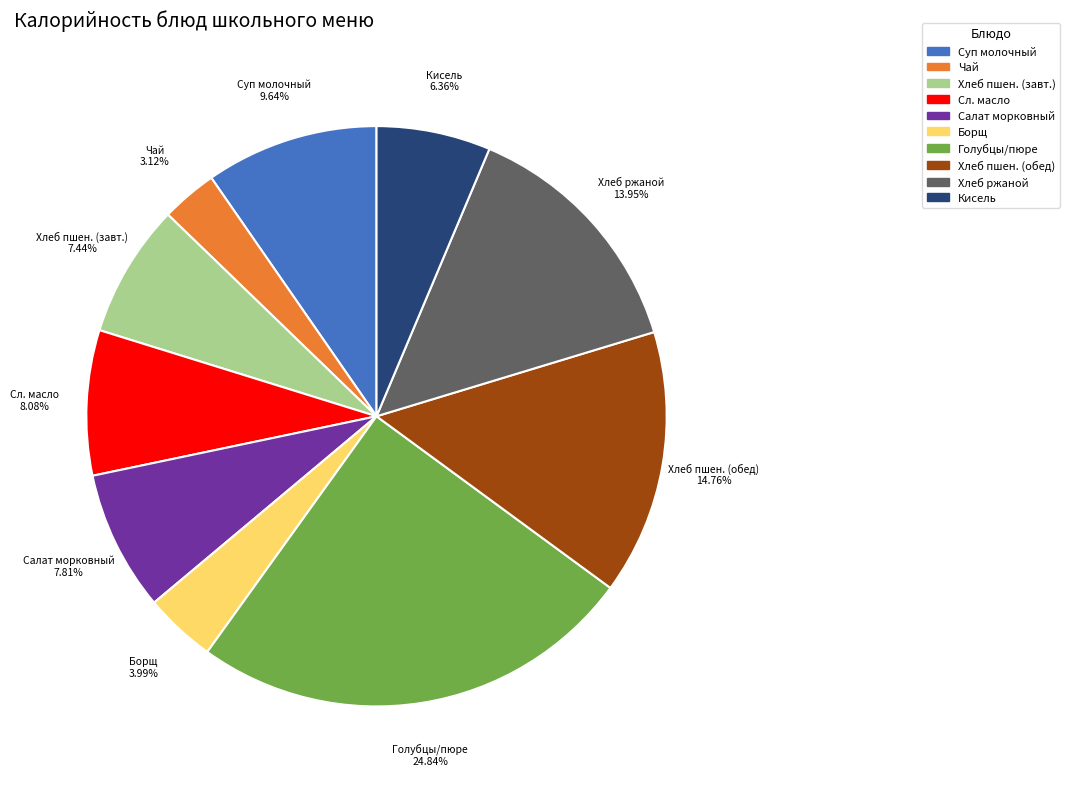

Approximately how many times larger is the value at Чай compared to Салат морковный?

0.4